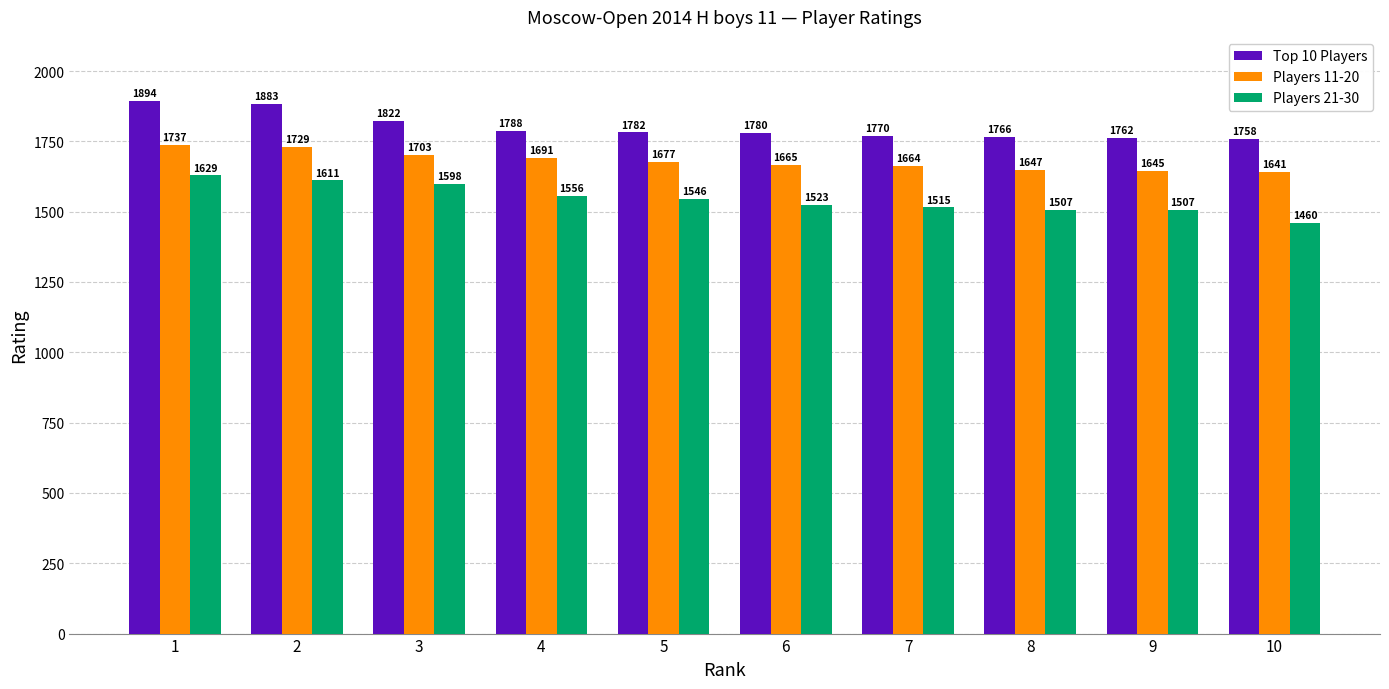

Which series has the largest total across all categories?

Top 10 Players